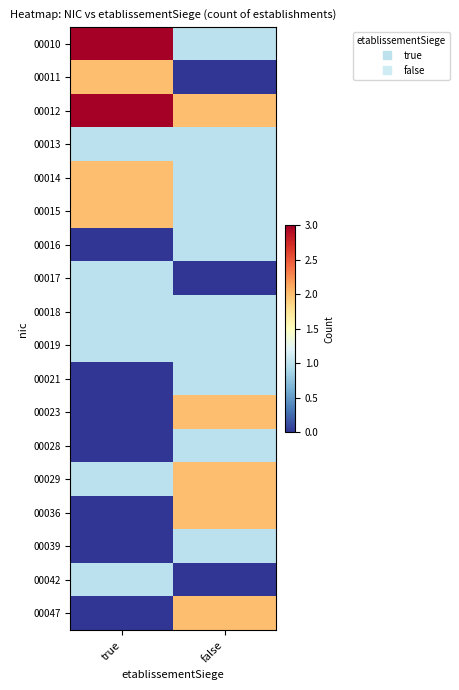

Reading right to left, transcribe all the data shown in this chart.

00010: false=1	true=3
00011: false=0	true=2
00012: false=2	true=3
00013: false=1	true=1
00014: false=1	true=2
00015: false=1	true=2
00016: false=1	true=0
00017: false=0	true=1
00018: false=1	true=1
00019: false=1	true=1
00021: false=1	true=0
00023: false=2	true=0
00028: false=1	true=0
00029: false=2	true=1
00036: false=2	true=0
00039: false=1	true=0
00042: false=0	true=1
00047: false=2	true=0